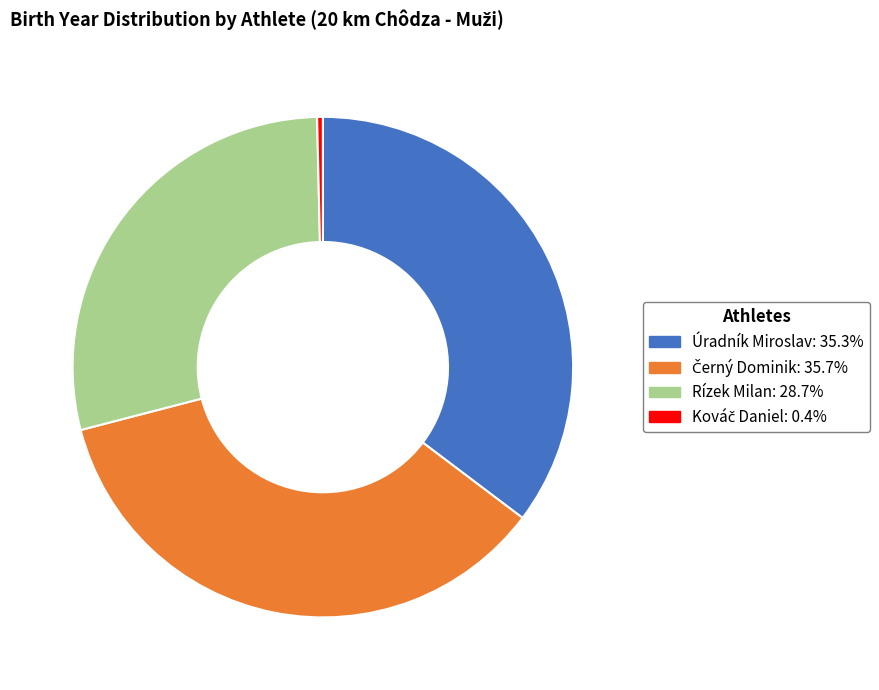

Do Úradník Miroslav and Rízek Milan together represent more than half of the pie?

Yes